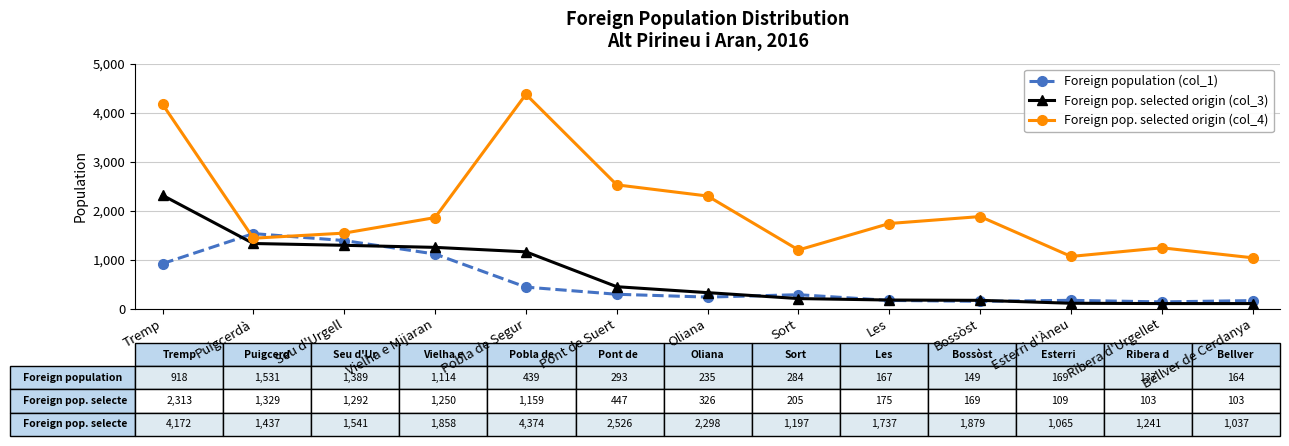

How many values in the Foreign pop. selected origin (col_4) series are below 1737?

6